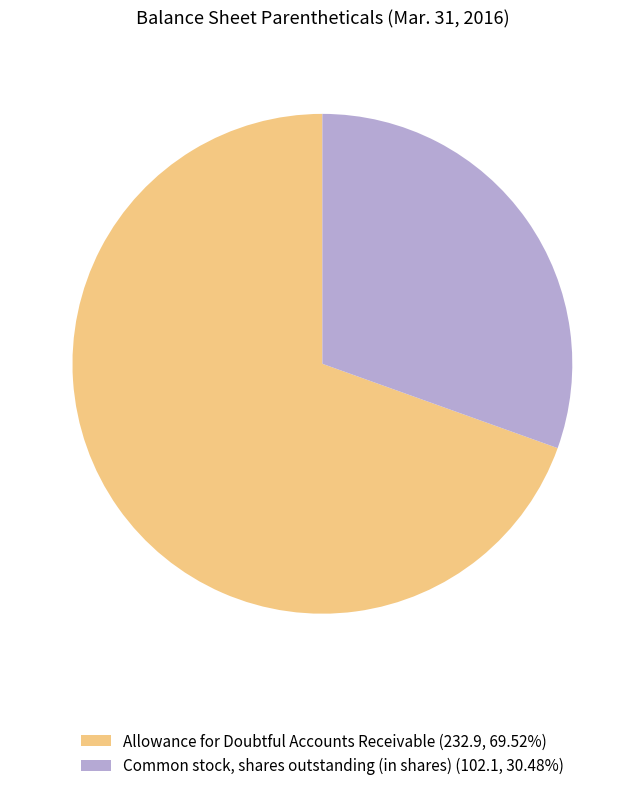

Does any single category account for the majority?

Yes